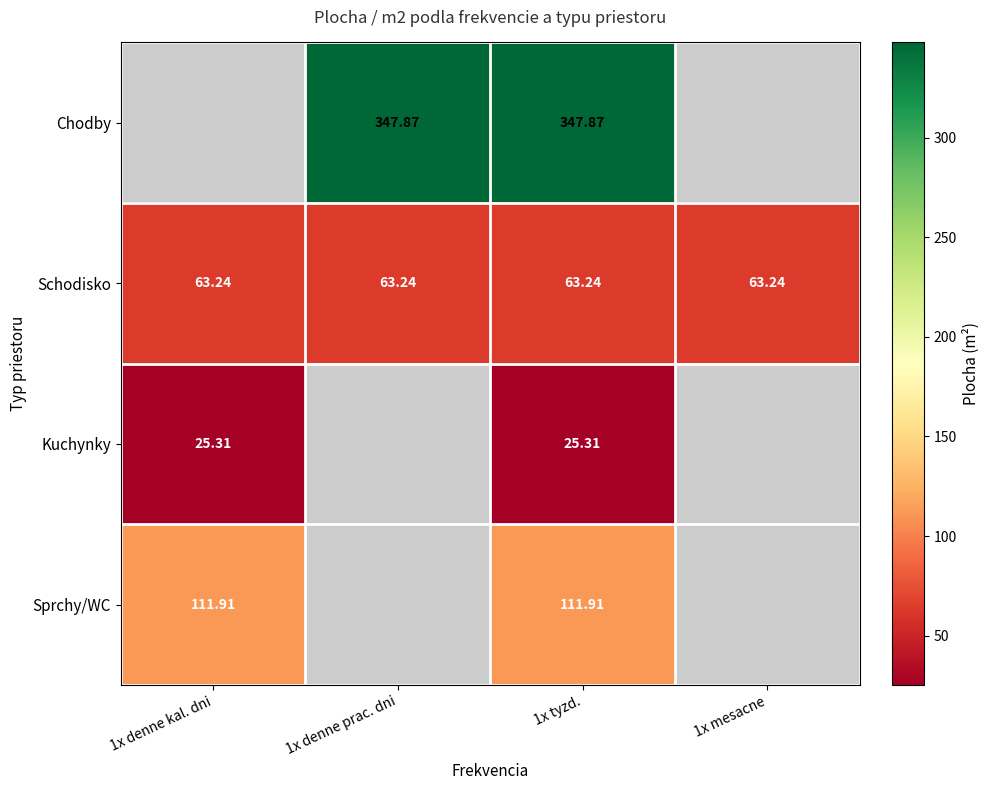

How many values in Kuchynky are above zero?

2